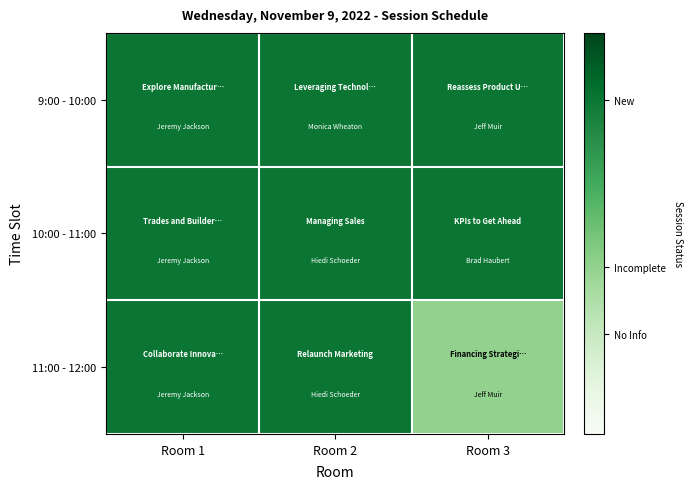

At Room 2, list the series in order from largest to smallest.

9:00 - 10:00, 10:00 - 11:00, 11:00 - 12:00